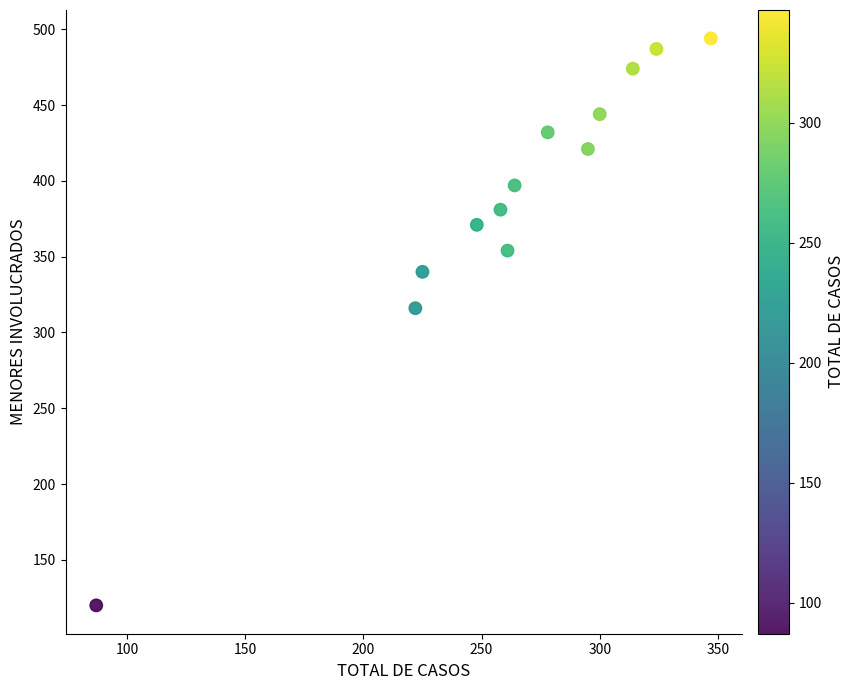

What Y value in the scatter plot is closest to 307?

316